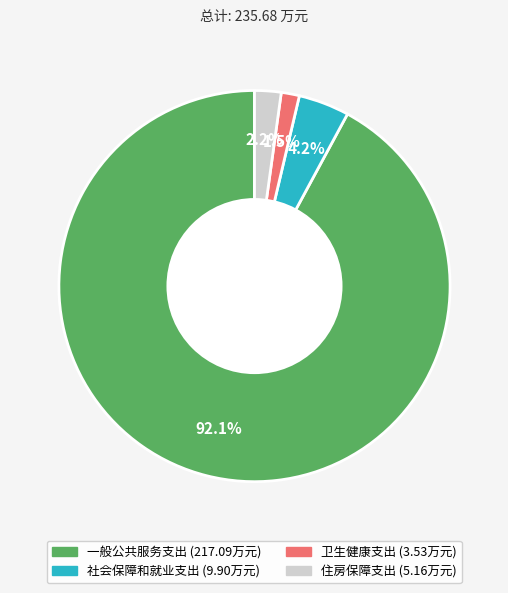

To the nearest percent, what is the difference between the 卫生健康支出 and 一般公共服务支出 slice percentages?

91%